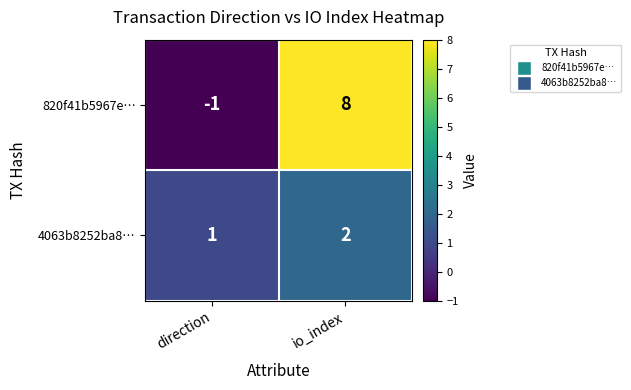

At direction, list the series in order from largest to smallest.

4063b8252ba8…, 820f41b5967e…